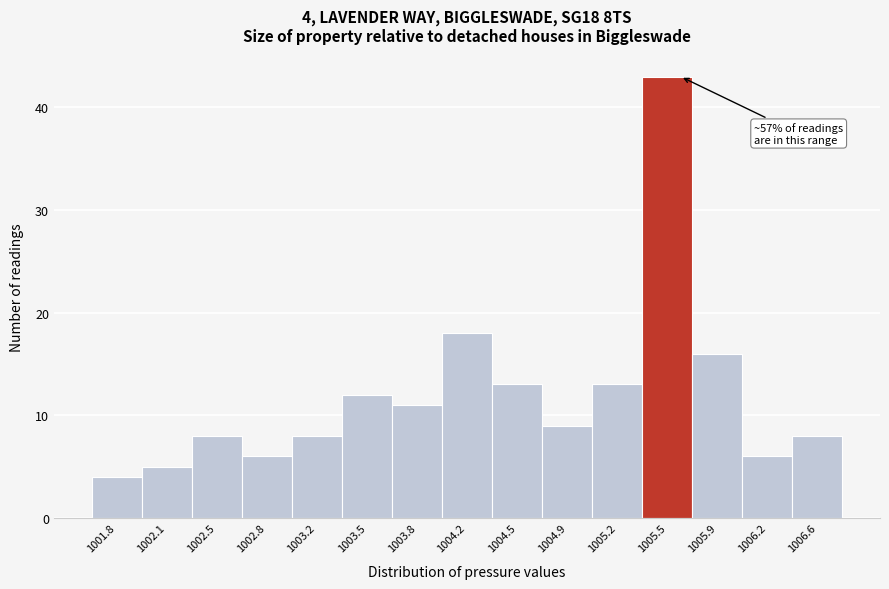

Reading left to right, what are all the values shown in this chart?

1001.8=4	1002.1=5	1002.5=8	1002.8=6	1003.2=8	1003.5=12	1003.8=11	1004.2=18	1004.5=13	1004.9=9	1005.2=13	1005.5=43	1005.9=16	1006.2=6	1006.6=8